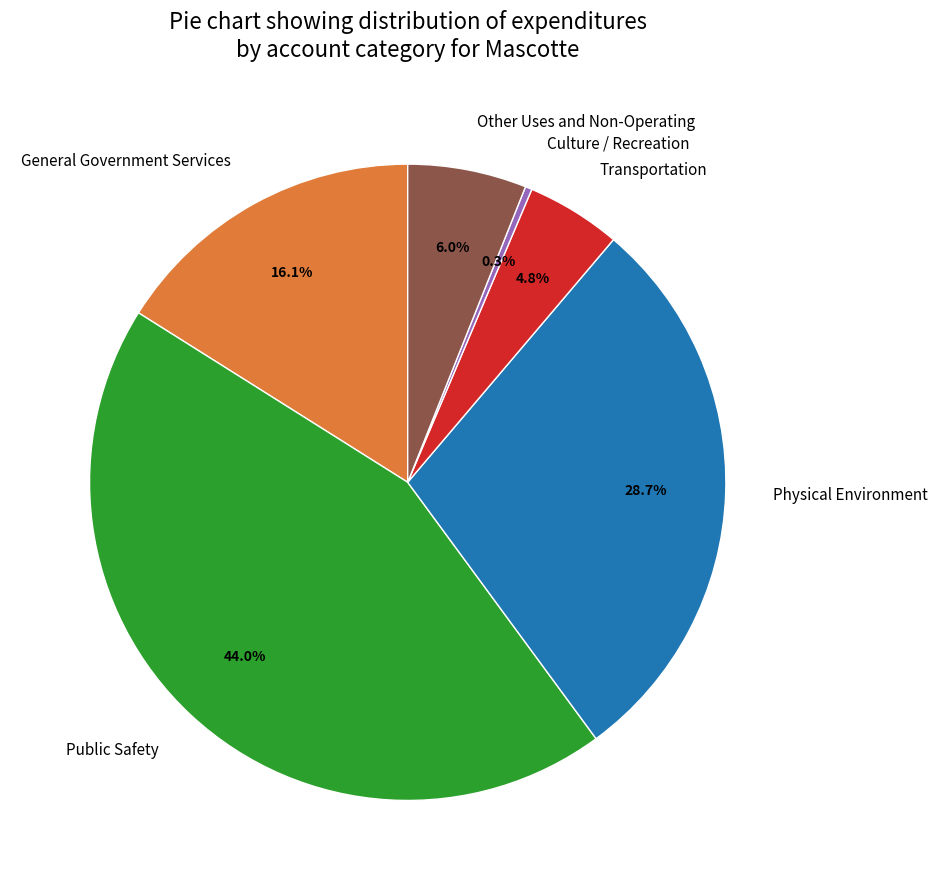

Combined, what portion of the pie is Culture / Recreation and General Government Services?

16.4%